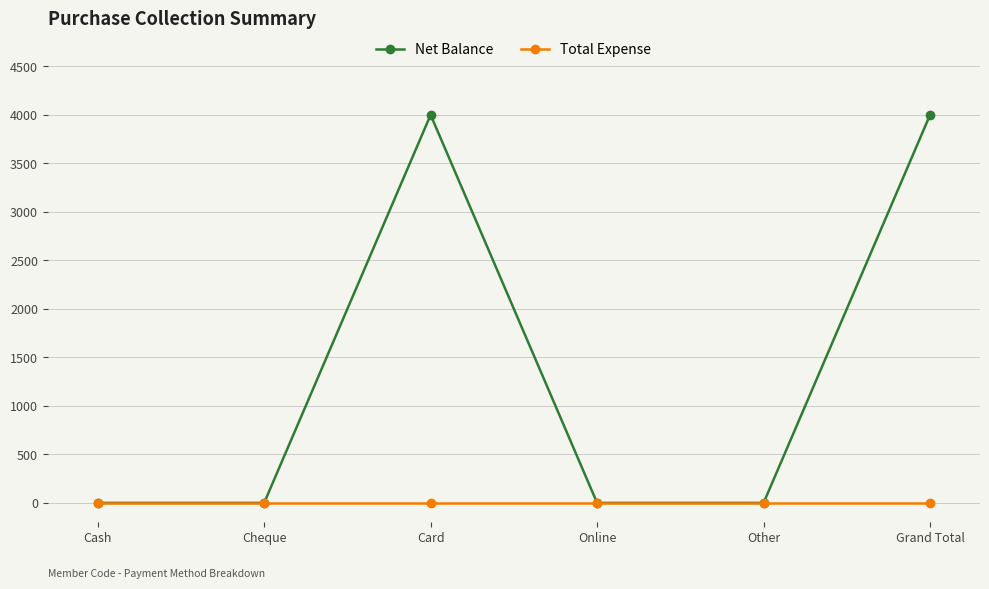

Reading left to right, transcribe all the data shown in this chart.

Net Balance: 0	0	4000	0	0	4000
Total Expense: 0	0	0	0	0	0